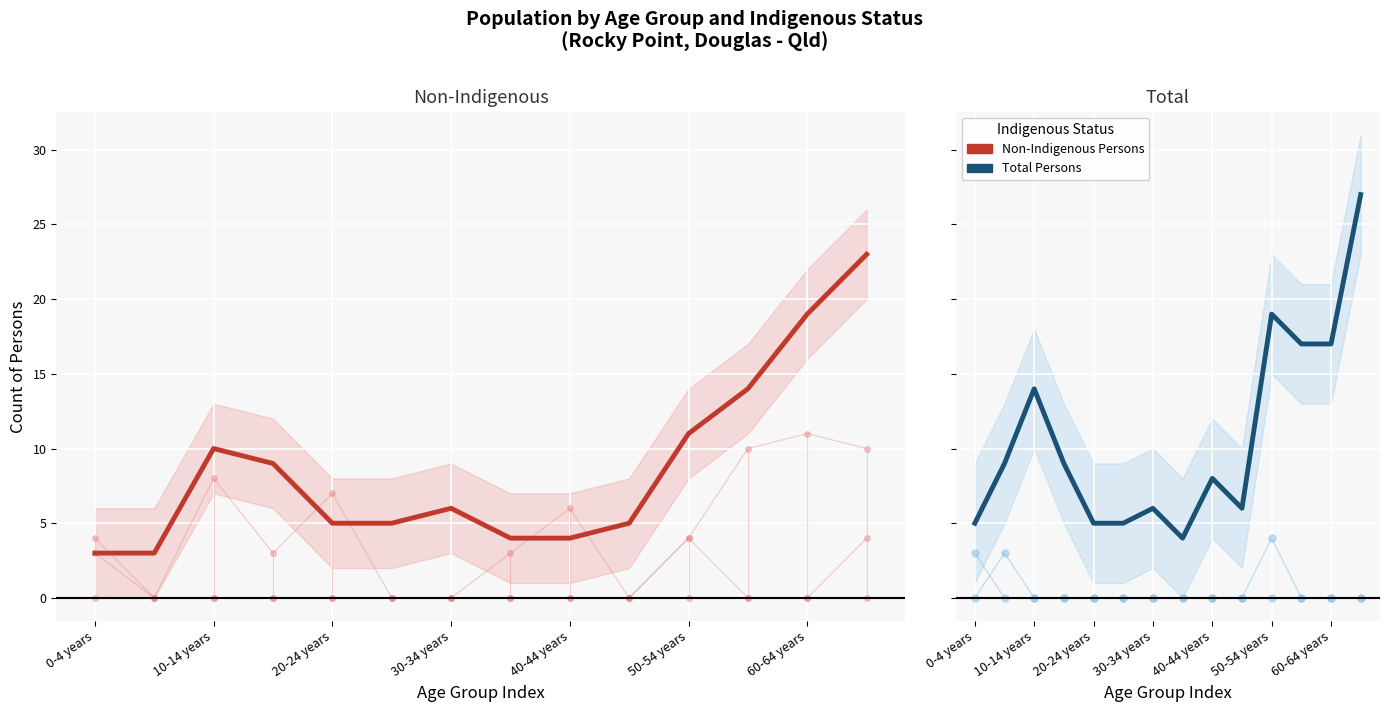

Between 30-34 years and 12, which series saw the biggest shift?

Non-Indigenous Persons